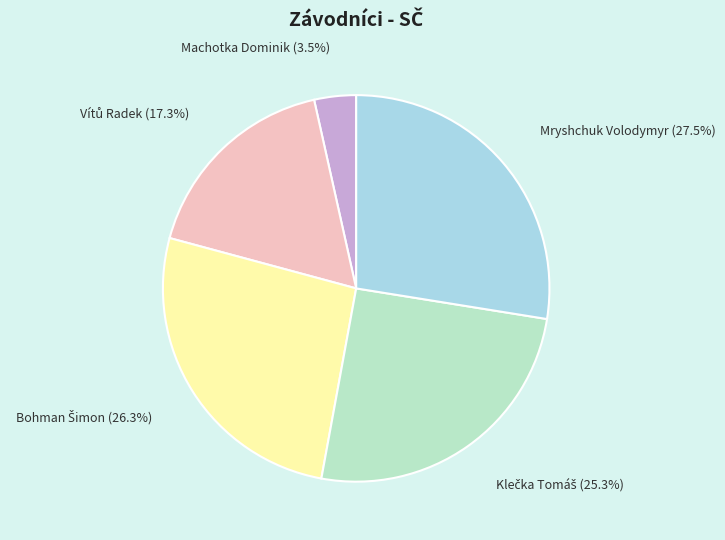

What is the largest slice in the pie chart?

Mryshchuk Volodymyr